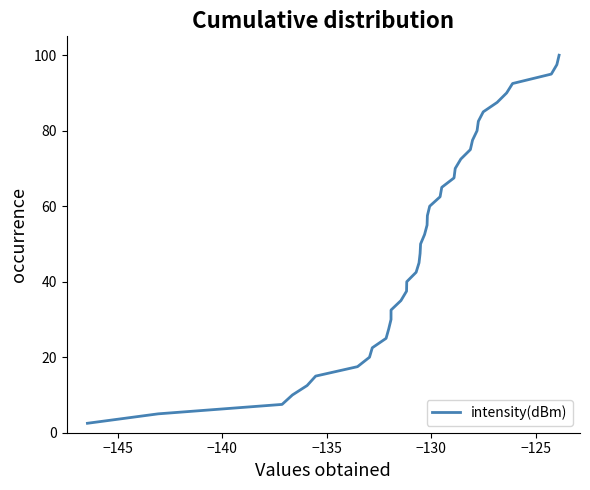

What is the minimum value shown in the chart?

2.5